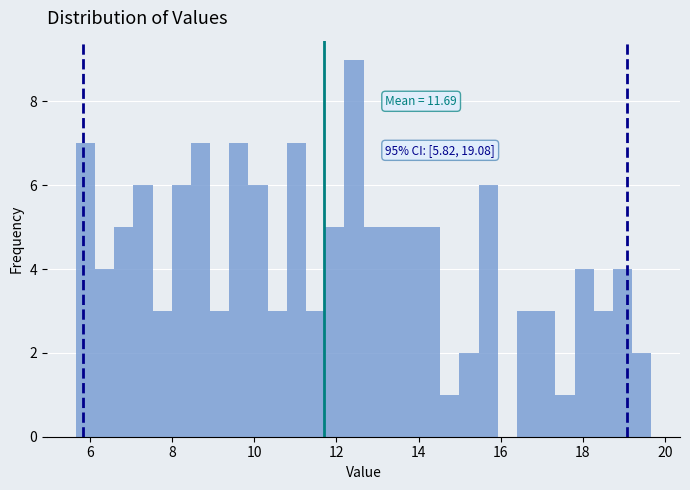

Read against the x-axis, roughly where is the centre of the tallest bar?

12.4